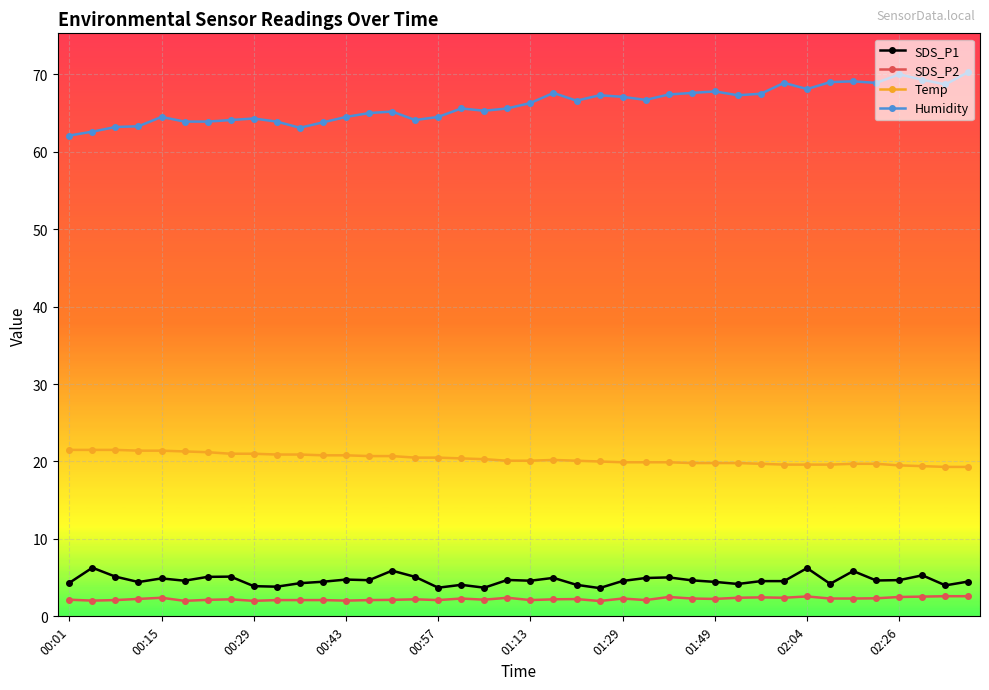

True or false: Humidity and Temp intersect in this chart.

False